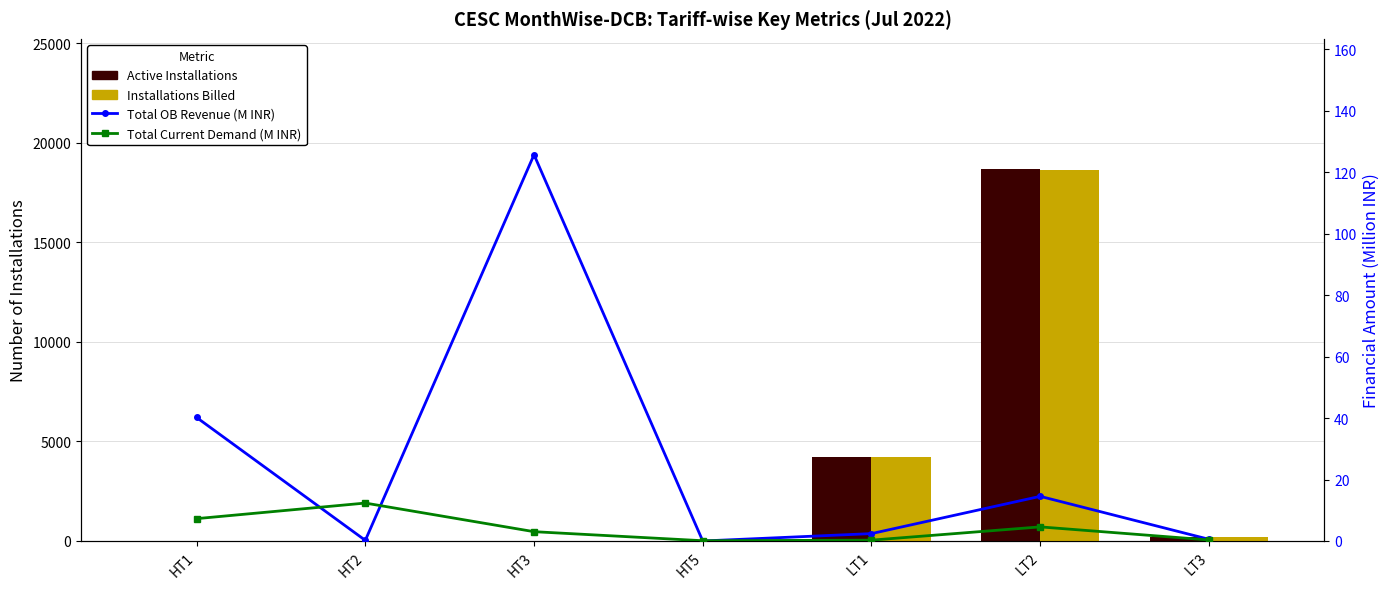

True or false: Installations Billed has a value of 8.0 at HT1.

True